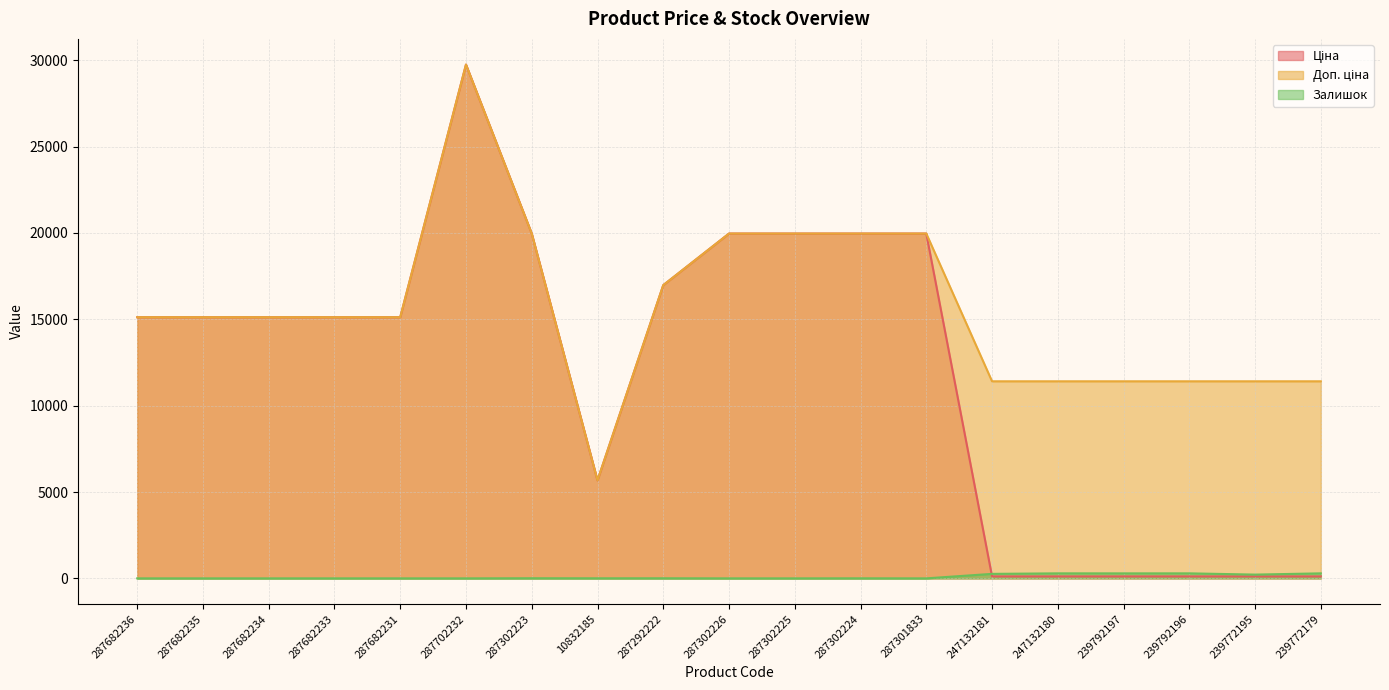

True or false: Залишок and Доп. ціна cross at least once.

False